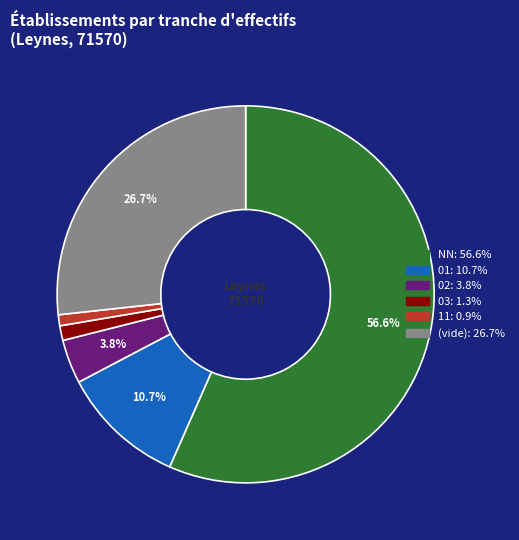

Is there any slice that represents more than half of the pie?

Yes